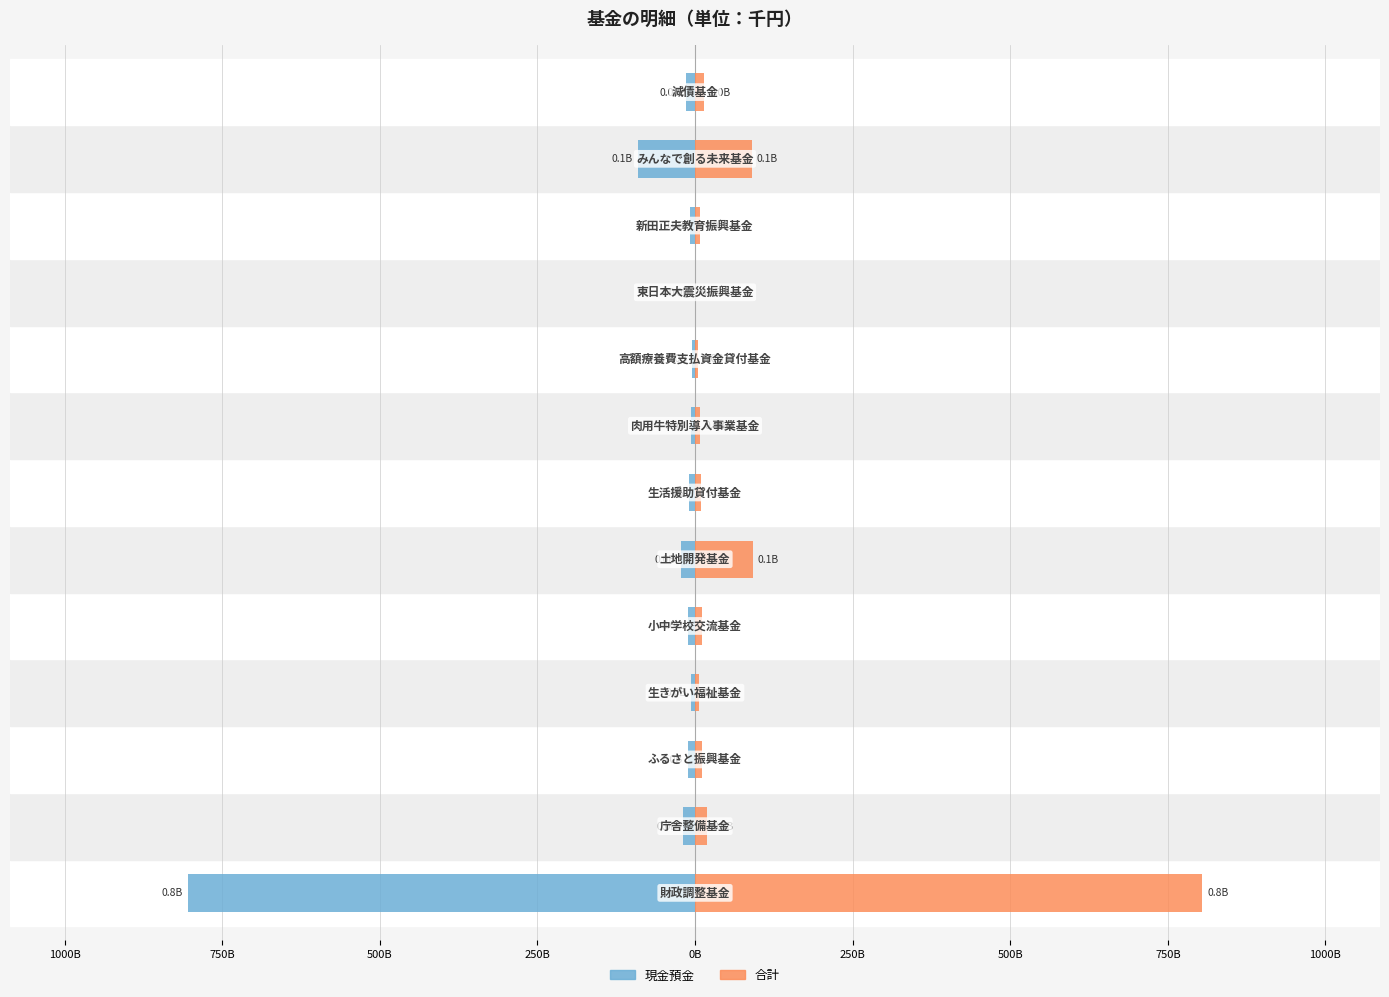

How many data points in 現金預金 are less than -10?

7